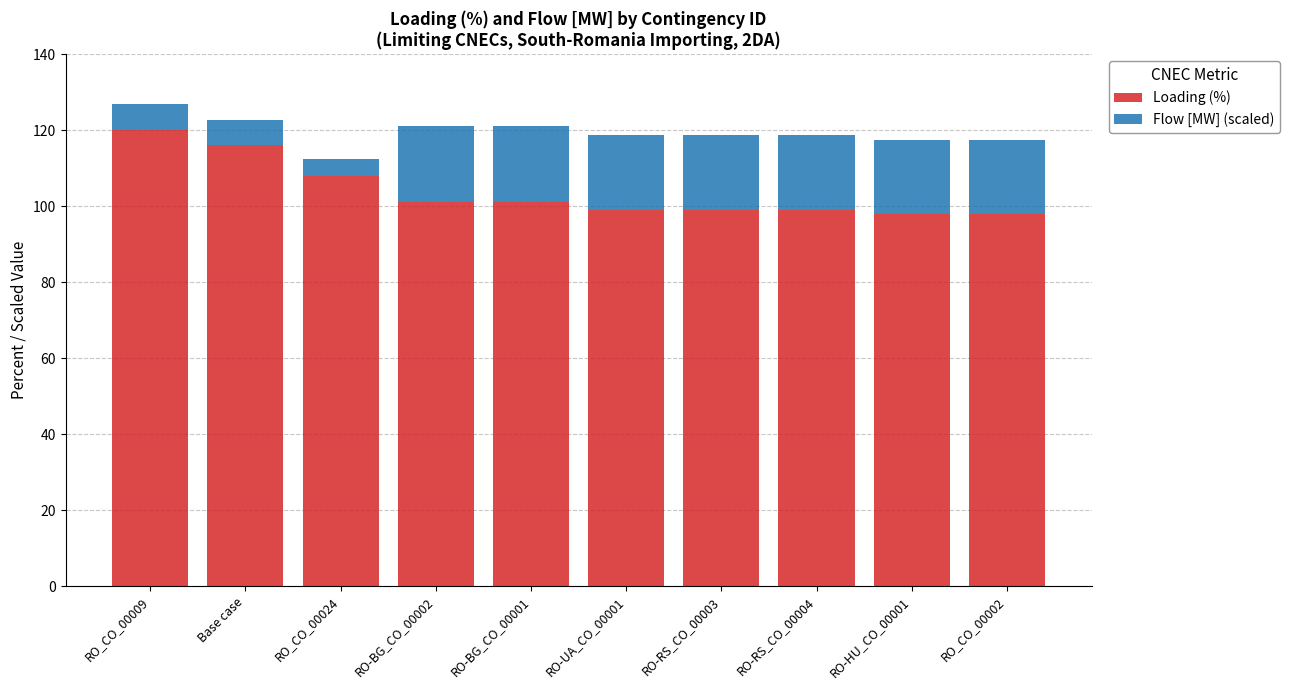

What is the total value across all series at RO-UA_CO_00001?

118.8